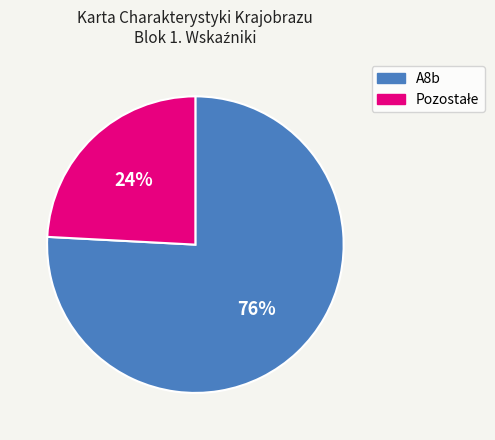

What is the majority slice?

A8b